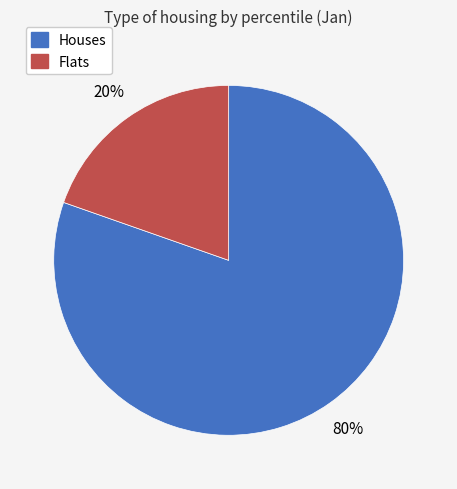

How many segments does this pie chart have?

2